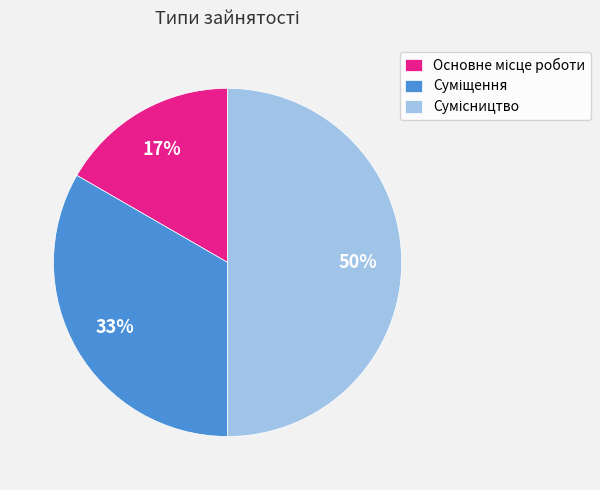

To the nearest percent, what is the difference between the largest and smallest slice percentages?

33%